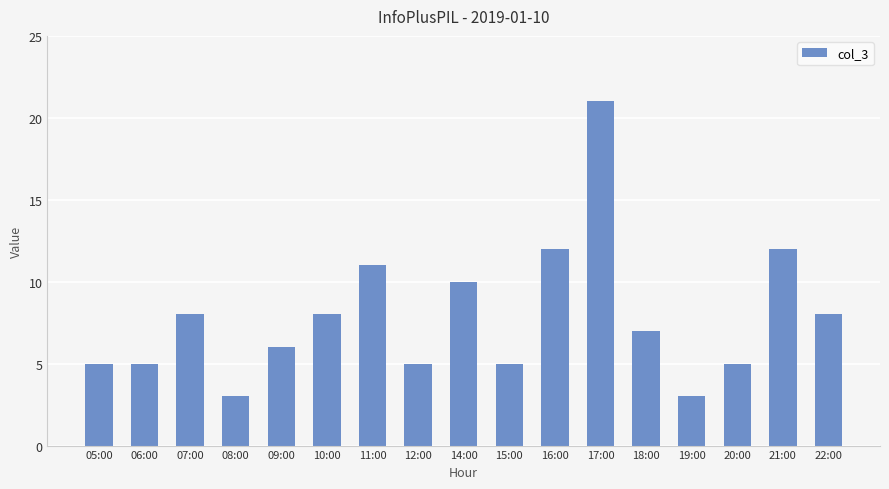

Which has a higher value, 20:00 or 21:00?

21:00